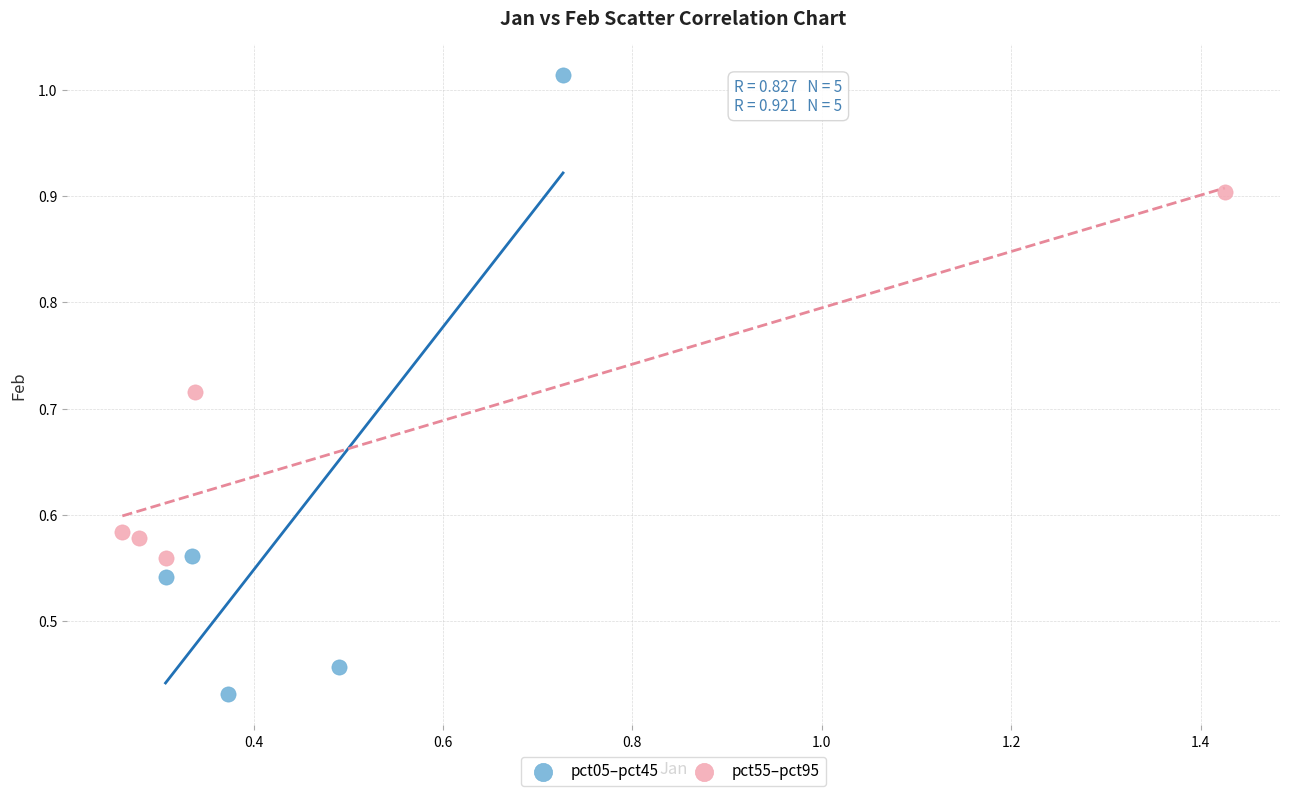

Which series reaches the maximum Y coordinate?

pct05–pct45